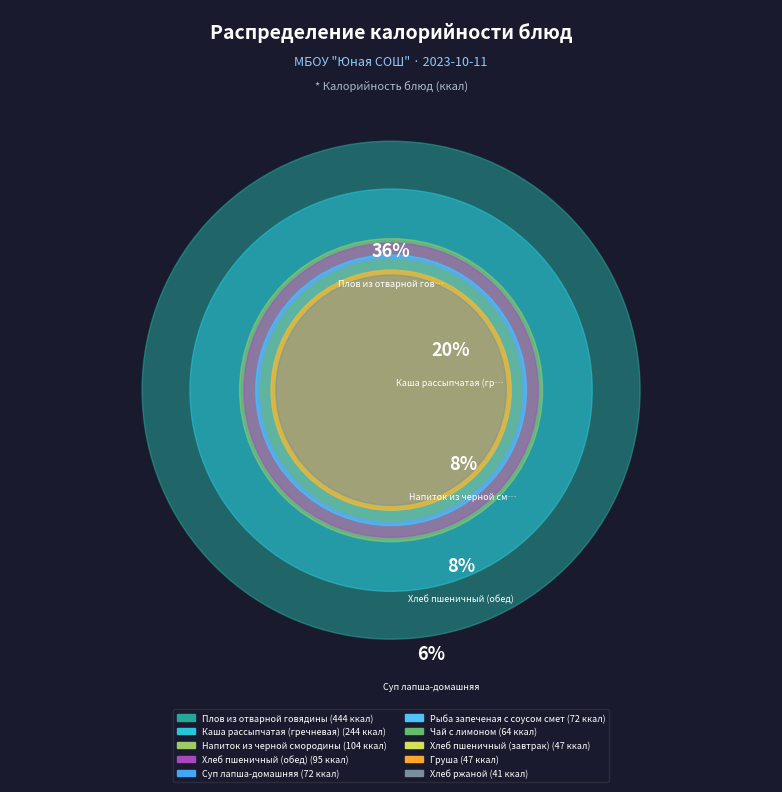

Combined, what portion of the pie is Напиток из черной смородины and Плов из отварной говядины?

44.5%